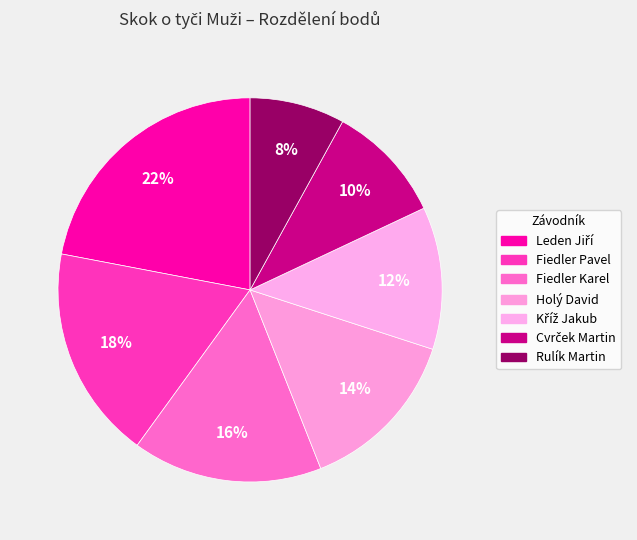

Is it true that Cvrček Martin is 24% of the pie?

False